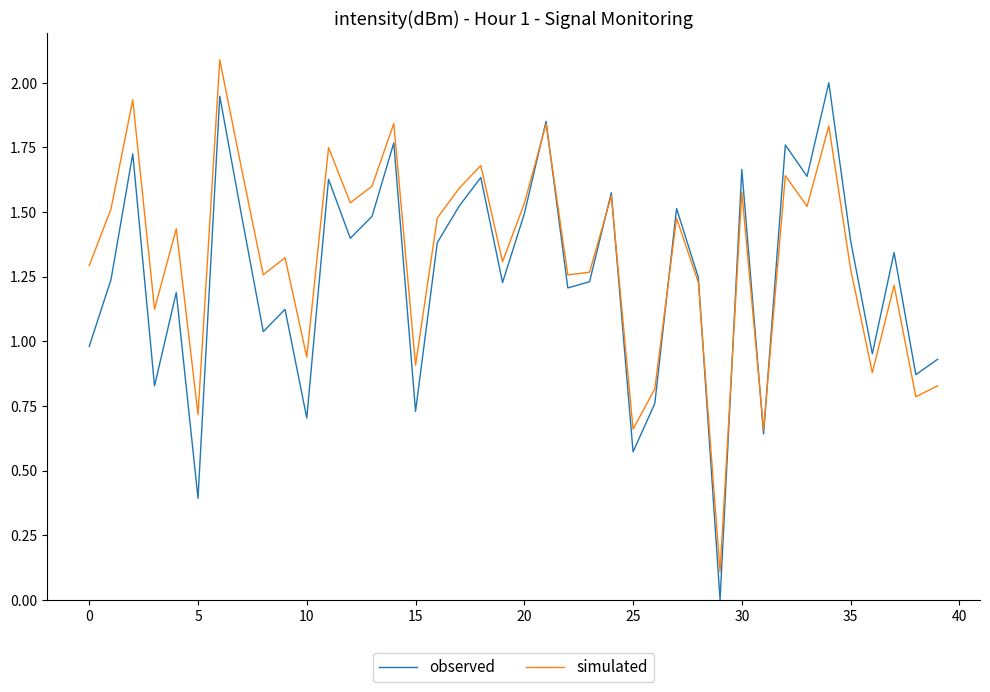

What is the highest value of the simulated series?

2.1